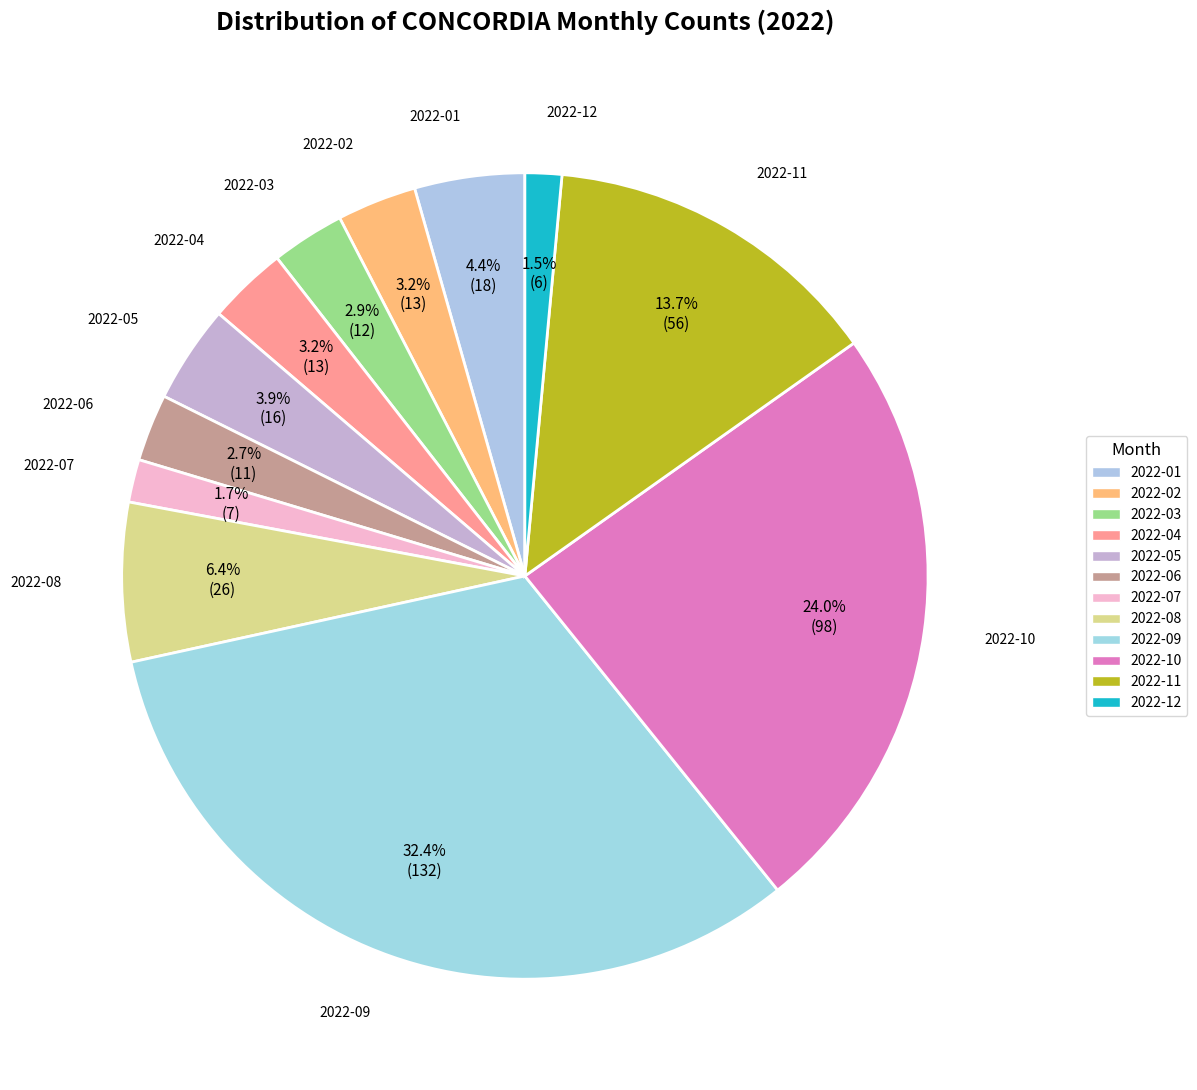

Is there any slice that represents more than half of the pie?

No